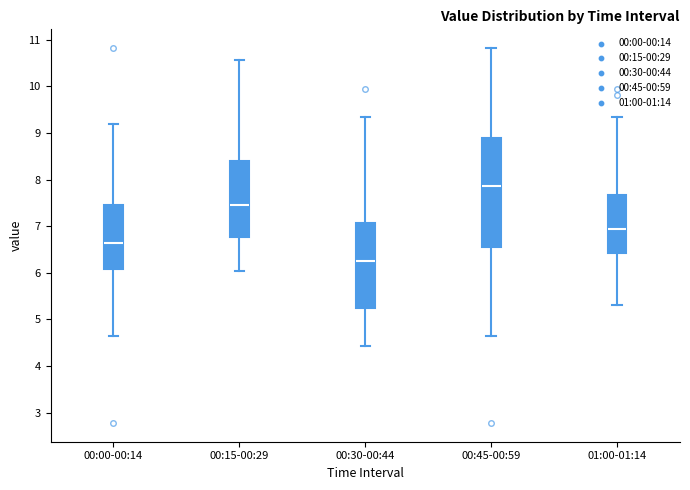

Comparing the boxes themselves (not the whiskers), which one is the tallest?

00:45-00:59